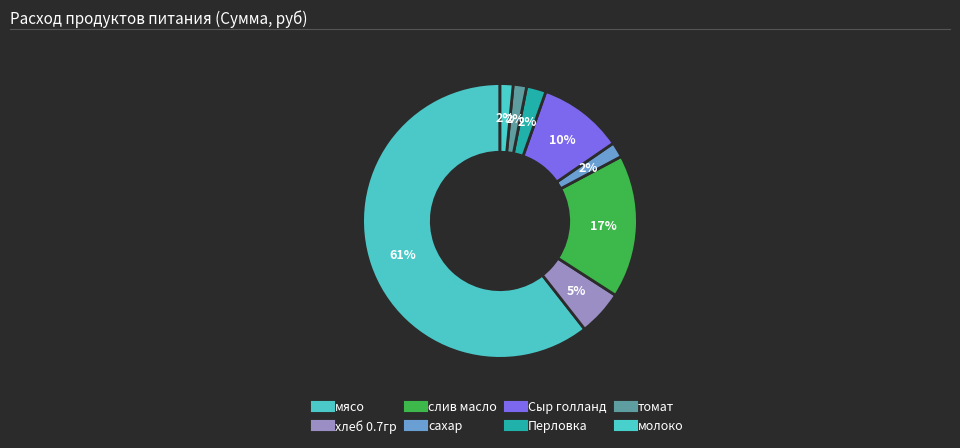

Count the number of slices in the pie.

8